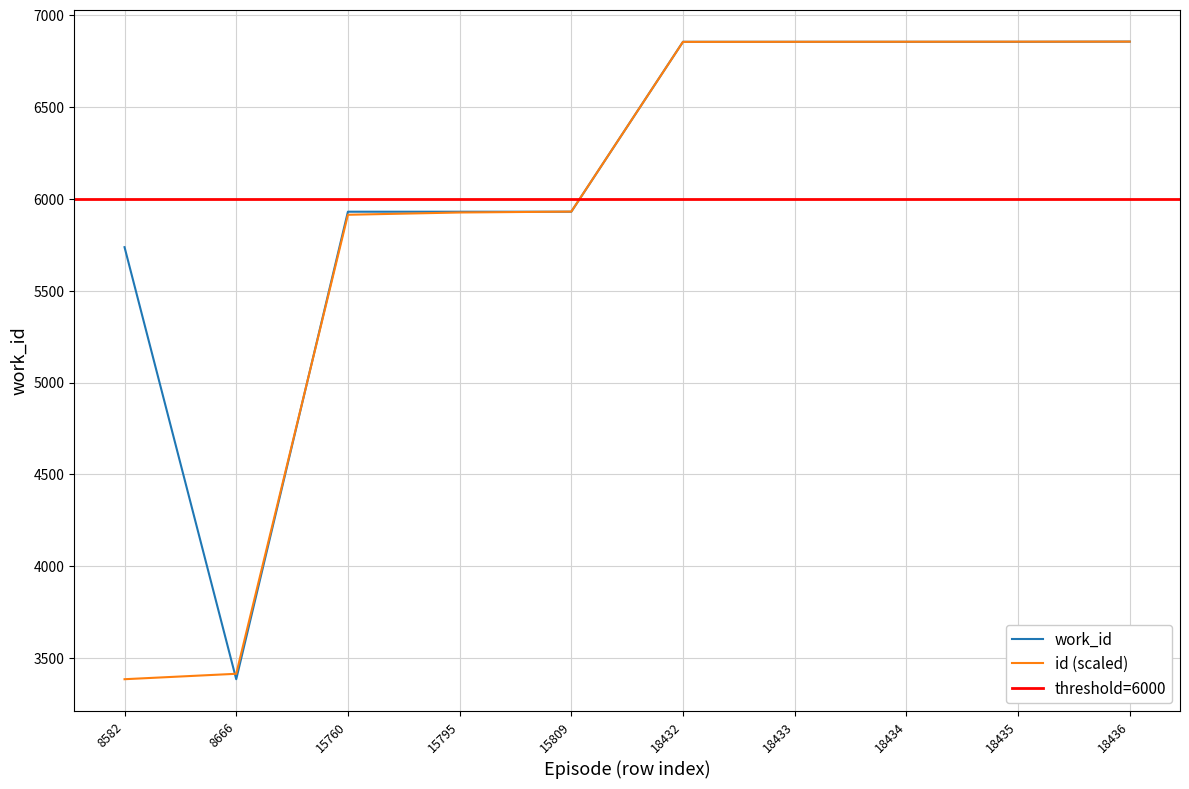

Is it true that work_id equals 1781.3 at 15809?

False